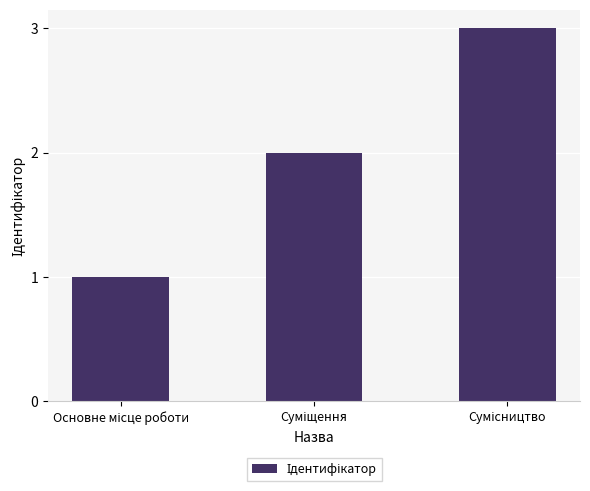

What is the sum of all values?

6